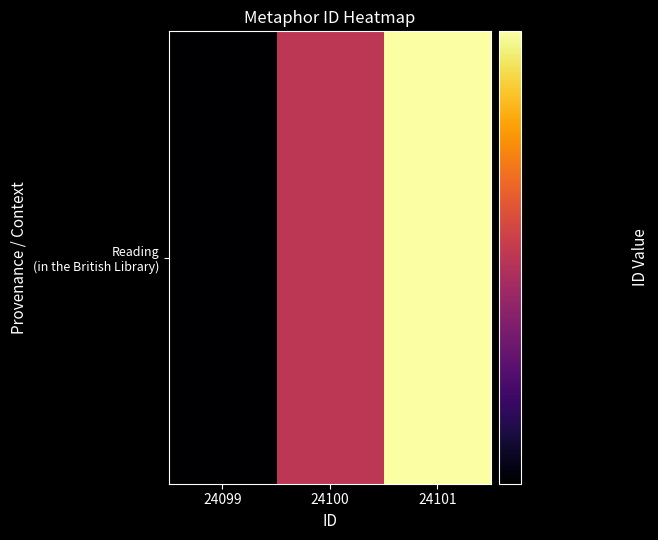

Rank the categories by value from lowest to highest.

24099, 24100, 24101